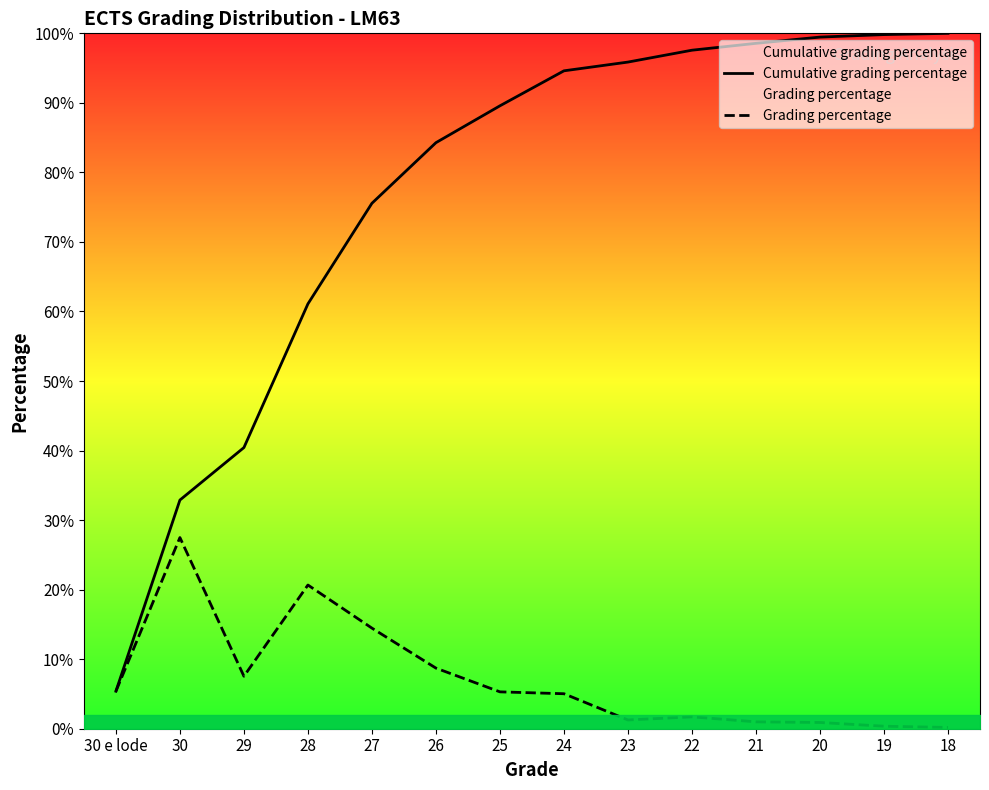

The Grading percentage series shows 0.1 at 30 e lode. True or false?

True